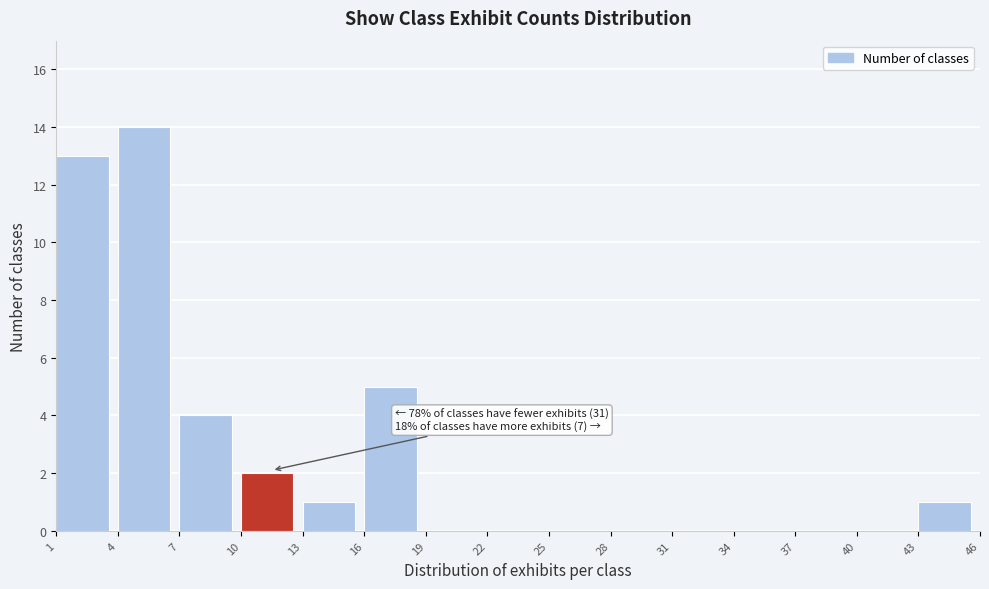

Over which range of the x-axis is the bar tallest?

4 to 7